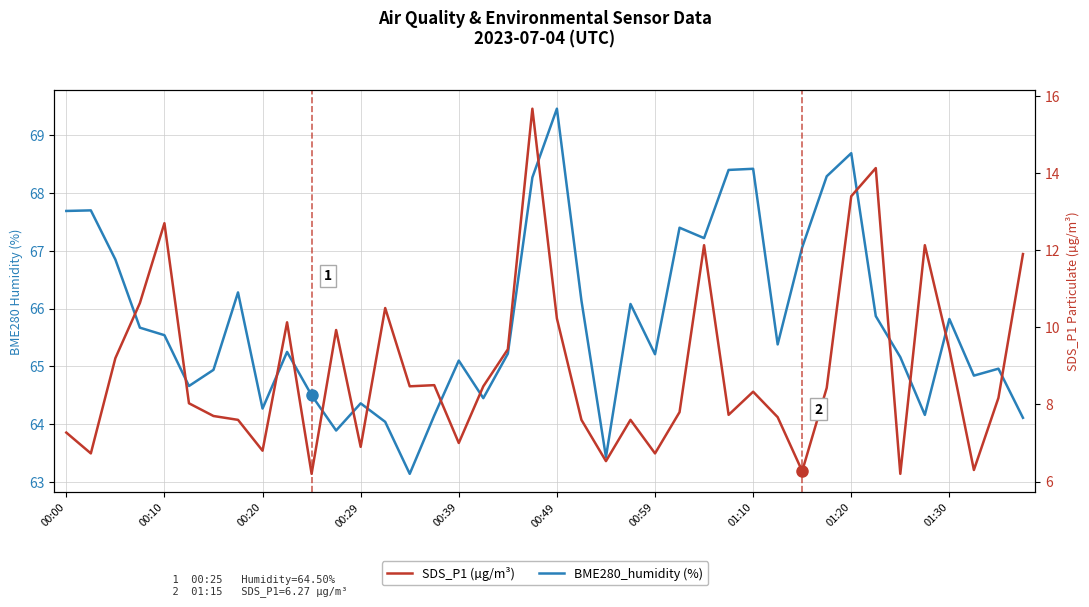

What is the total value across all series at 01:30?

75.2